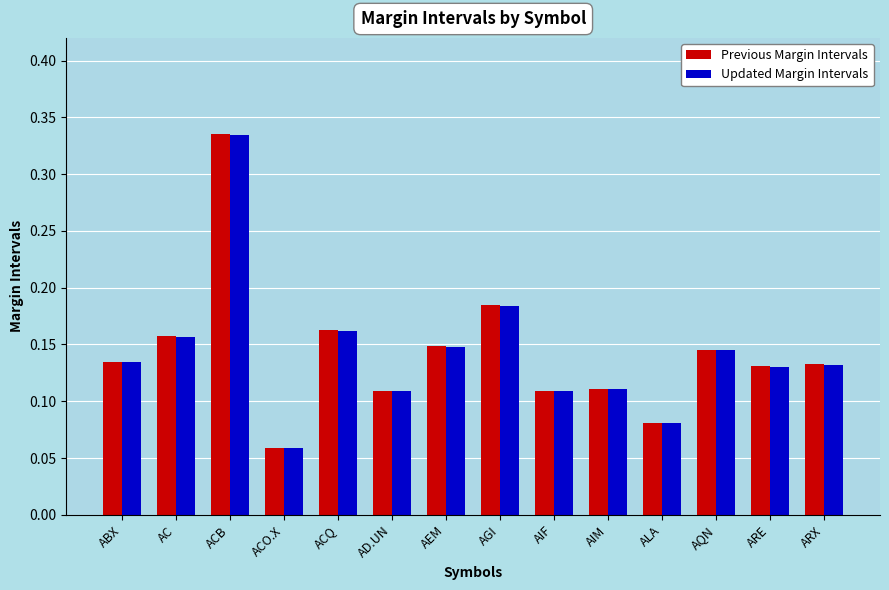

What are all the series names shown in the legend?

Previous Margin Intervals, Updated Margin Intervals